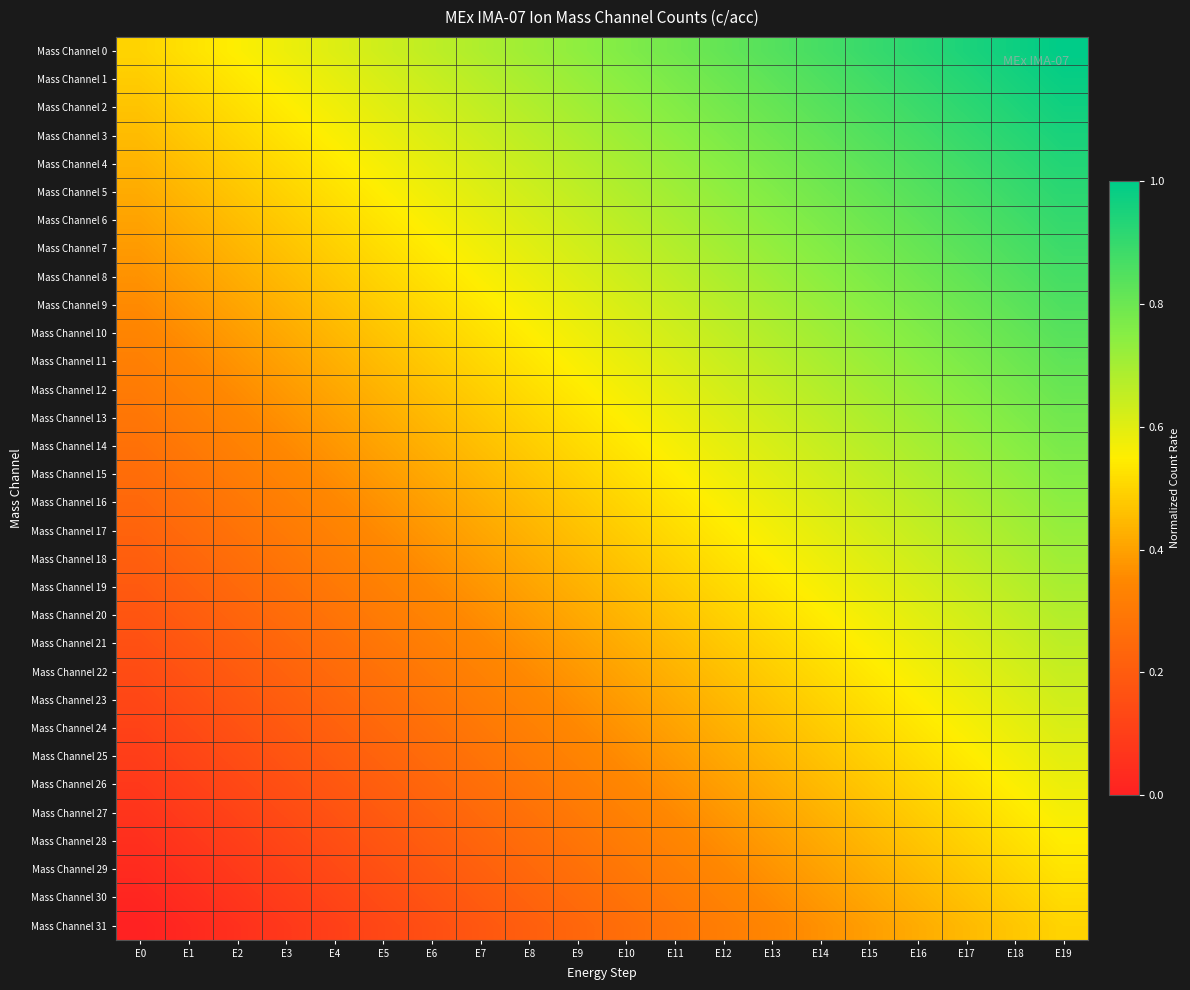

At which category does the chart reach its peak across all series?

E19